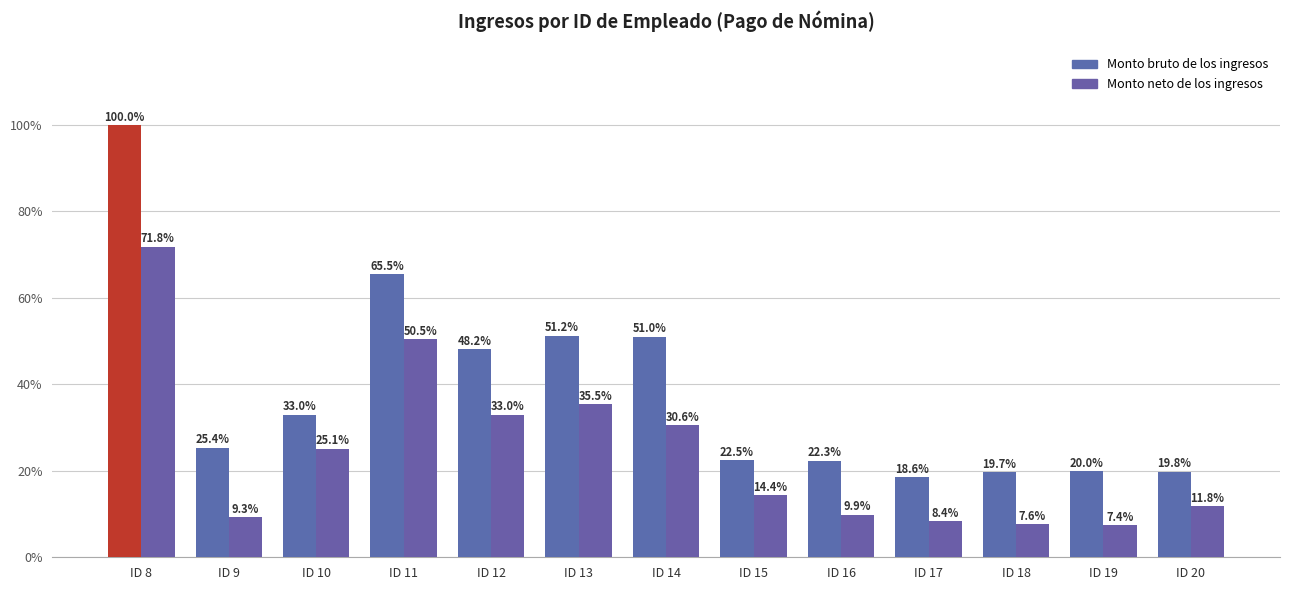

What is the value of the Monto neto de los ingresos bar at the 2nd from the left?

9.3